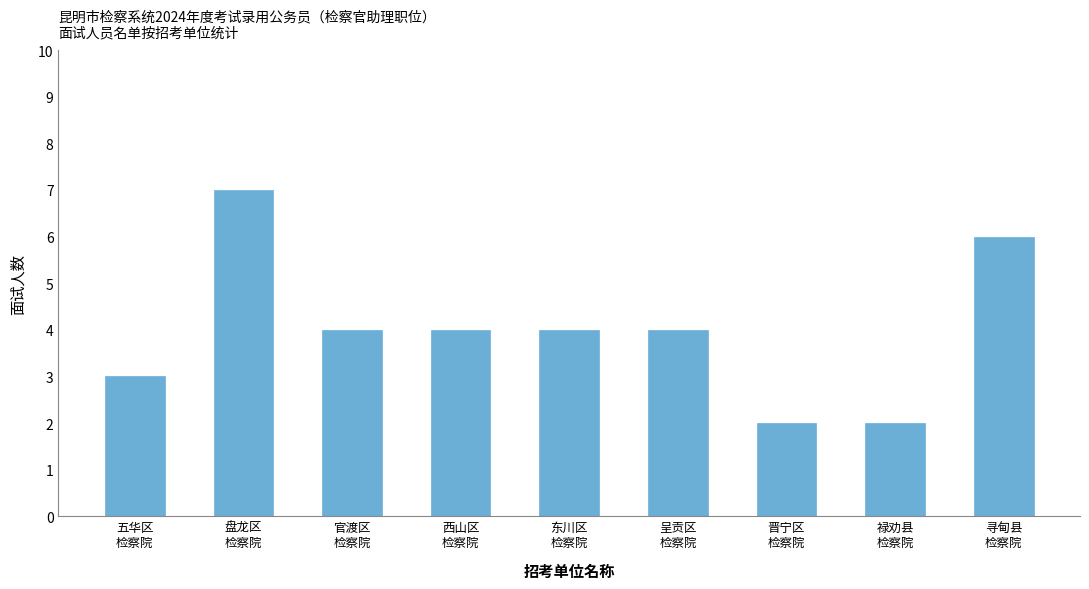

What is the greatest value displayed?

7